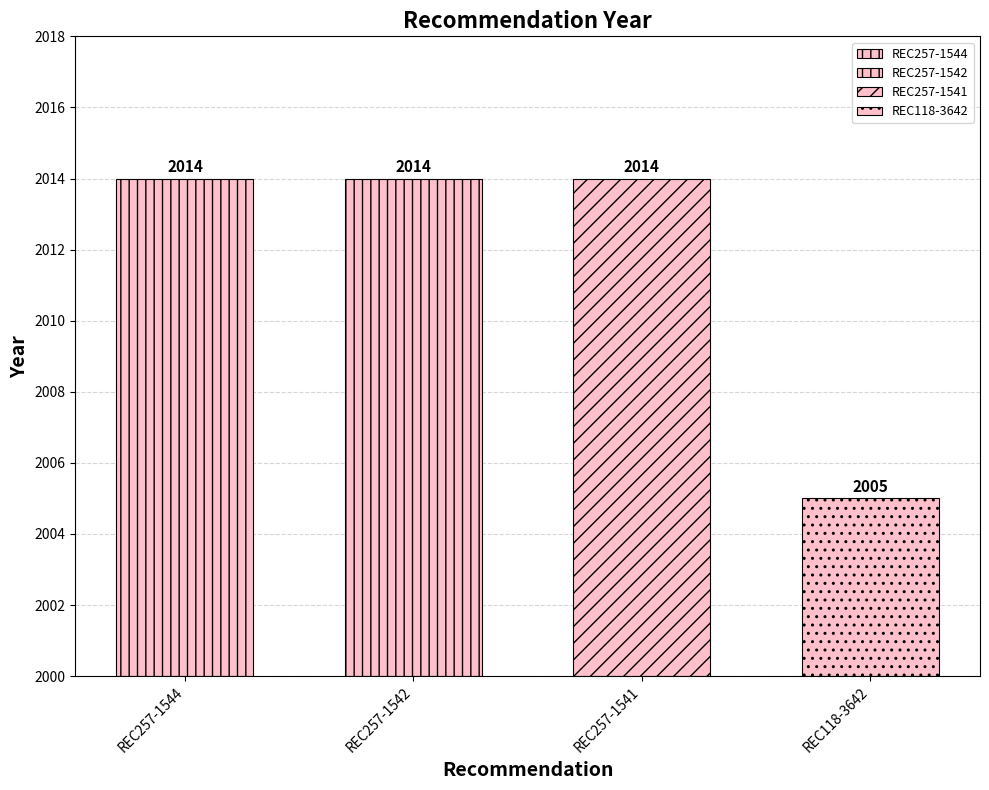

What is the ratio of the value at REC257-1544 to the value at REC257-1541?

1.0